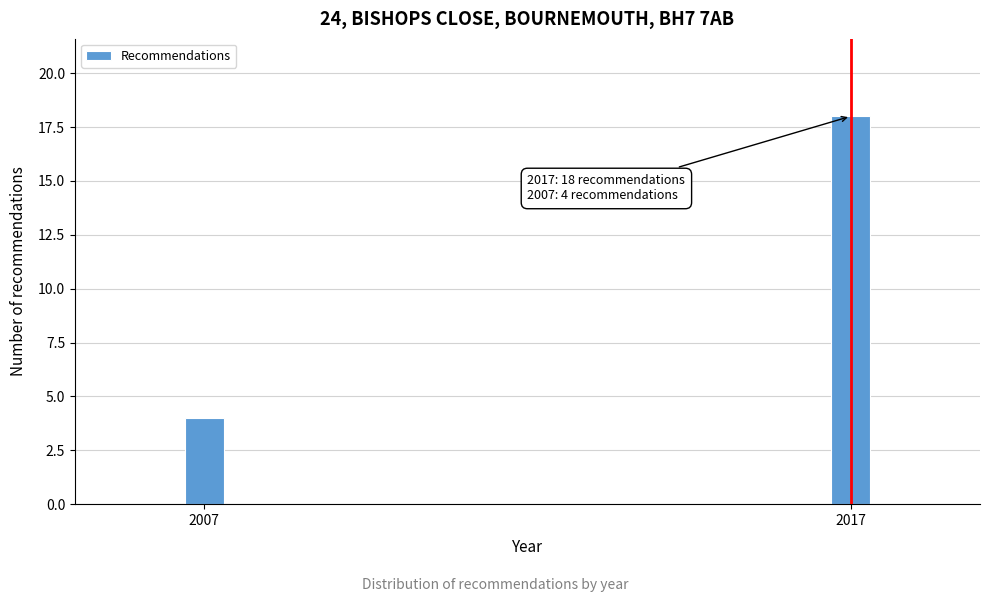

Reading left to right, list all the values displayed in this chart.

4	18